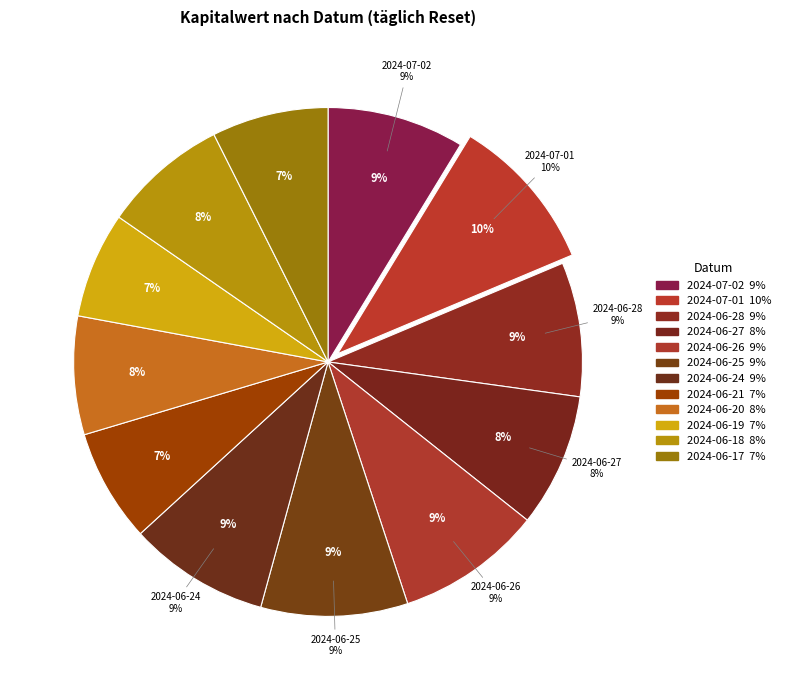

How many segments does this pie chart have?

12